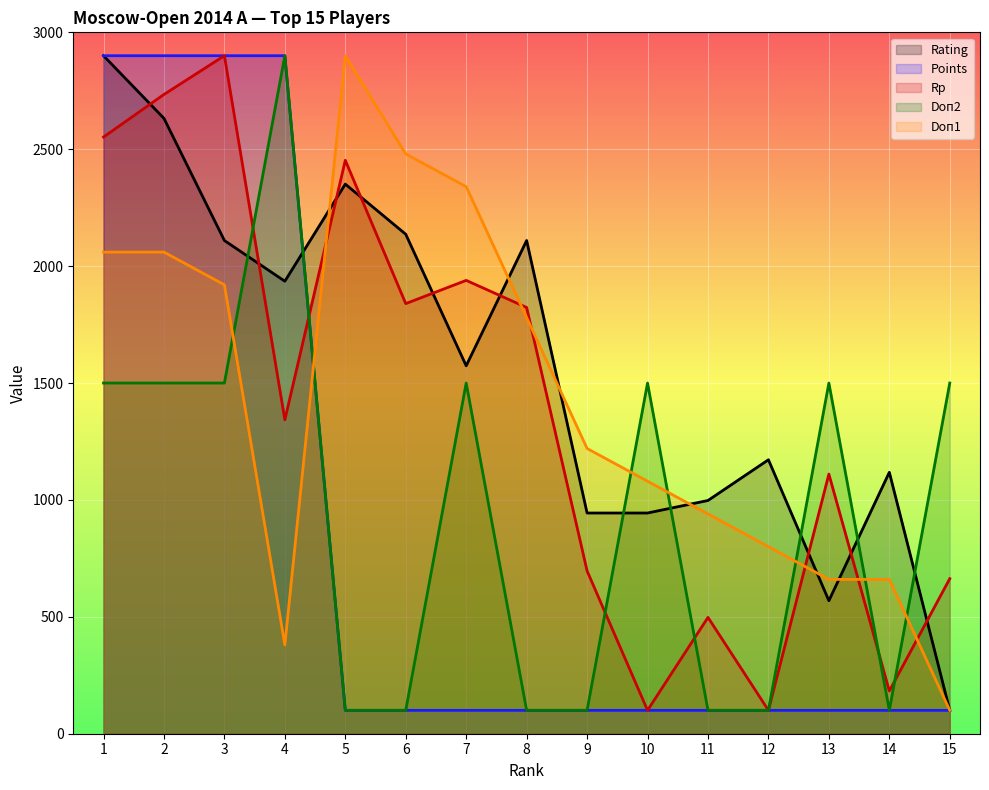

What are all the series names shown in the legend?

Rating, Points, Rp, Doп2, Doп1